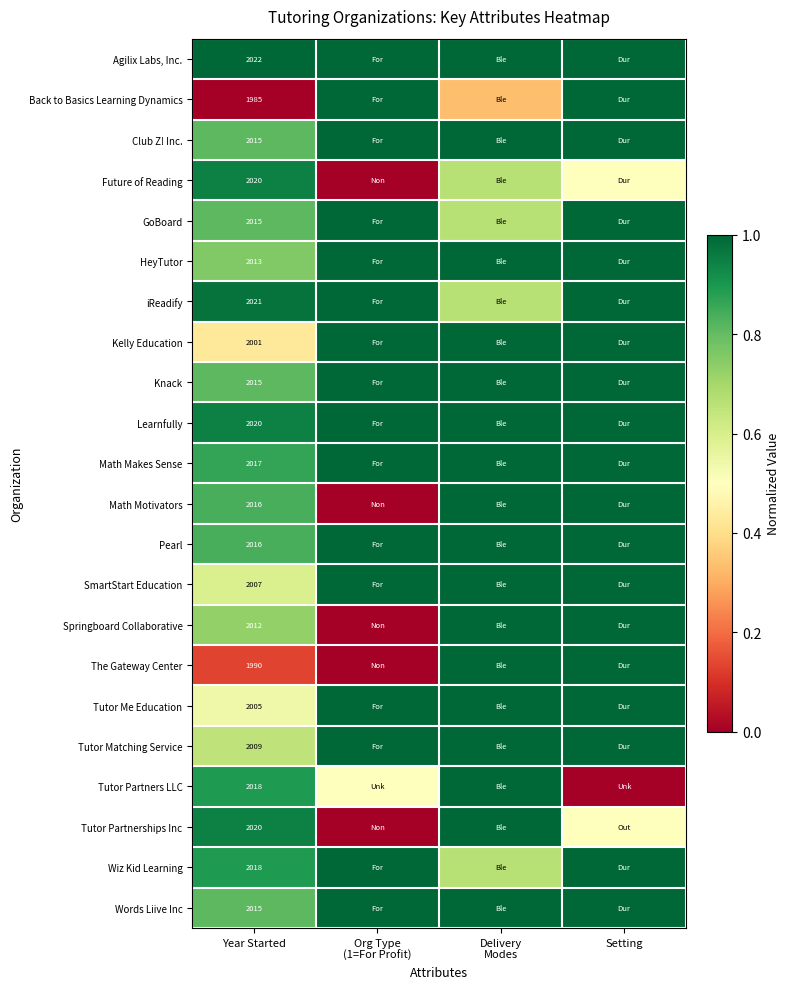

What is the approximate value of Knack at Org Type (1=For Profit)?

1.0